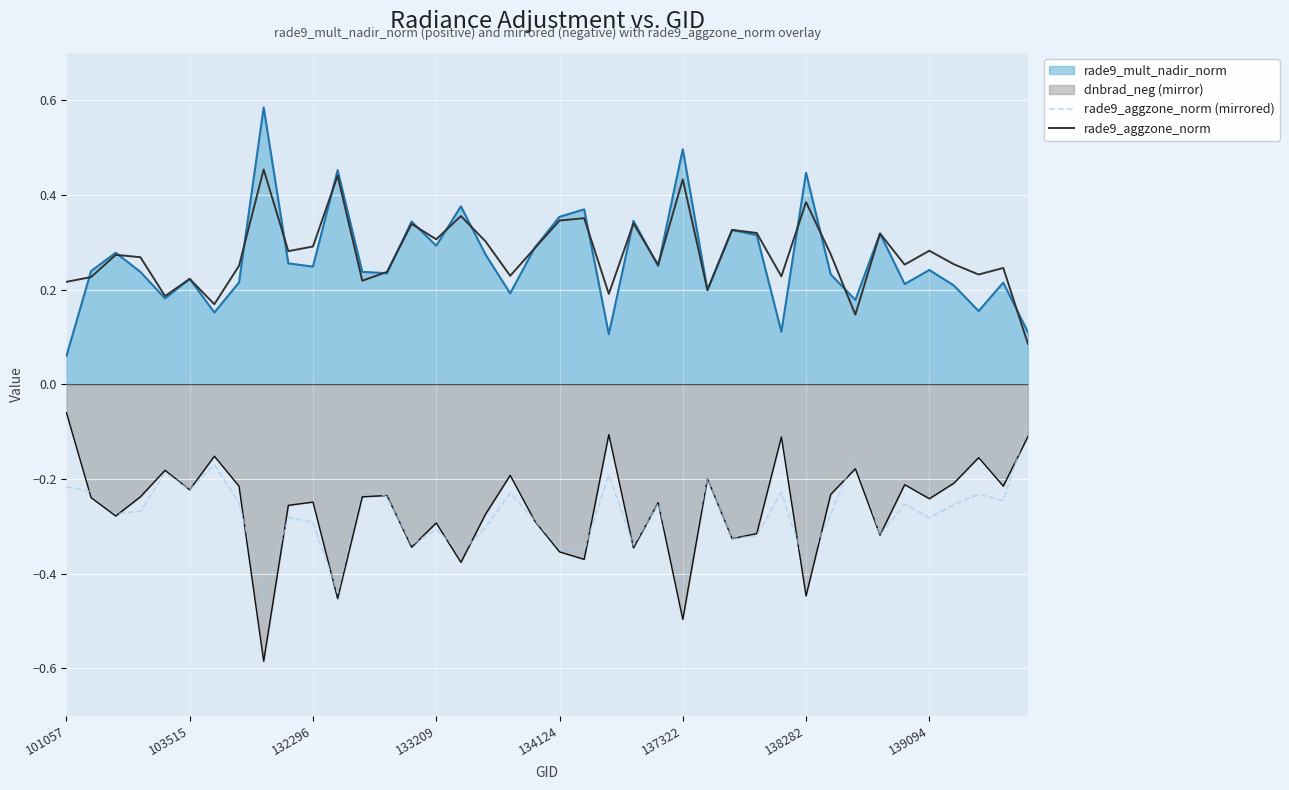

What value does the rade9_aggzone_norm series have at 23?

0.3